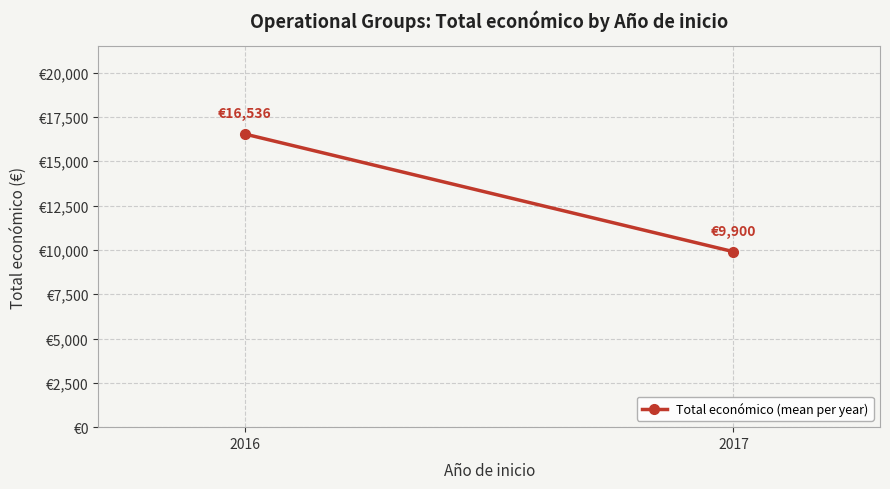

Is it true that the value at 2017 is 9900.0?

True